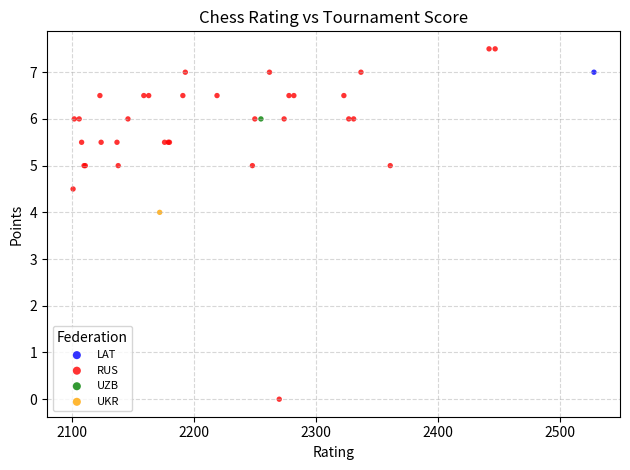

What are all the series names shown in the legend?

LAT, RUS, UZB, UKR